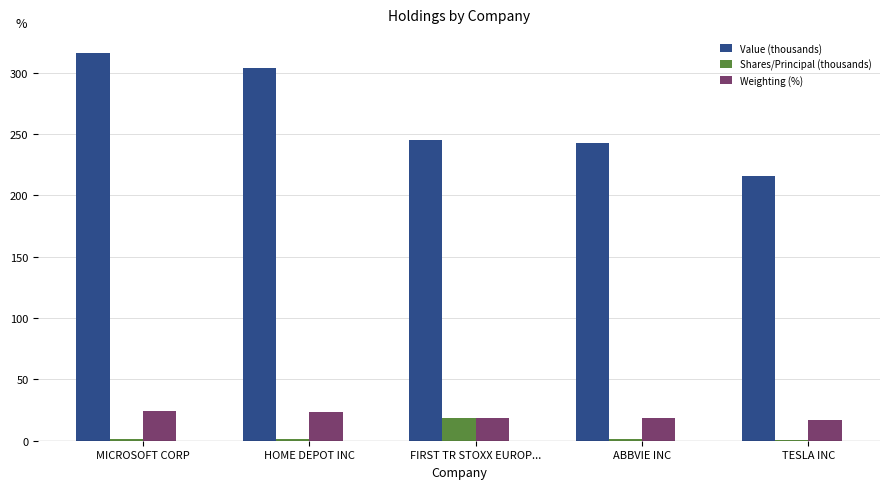

Are the bars horizontal?

No